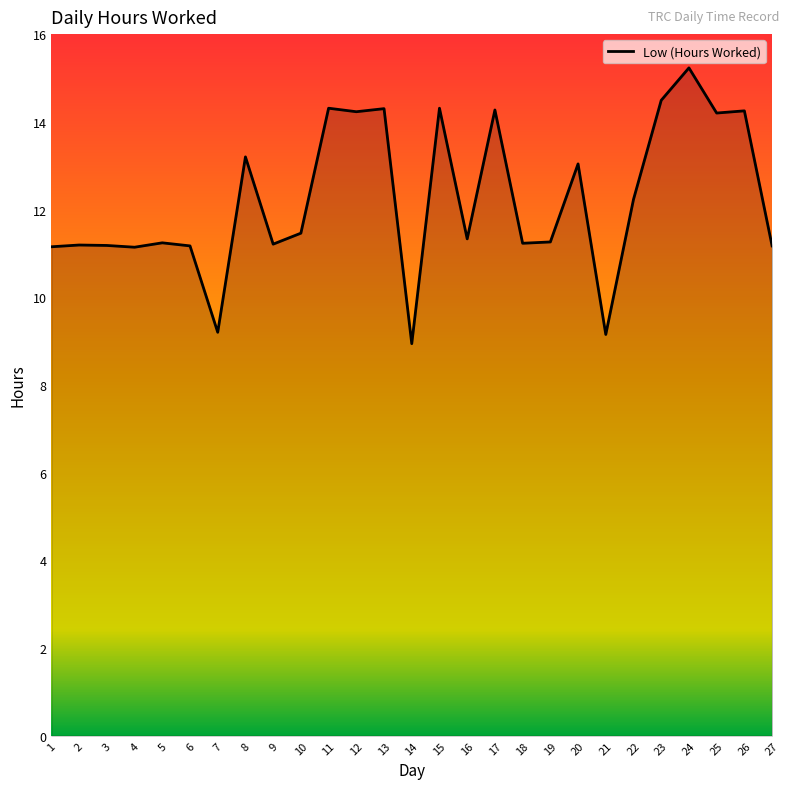

At which category does the chart reach its peak across all series?

24